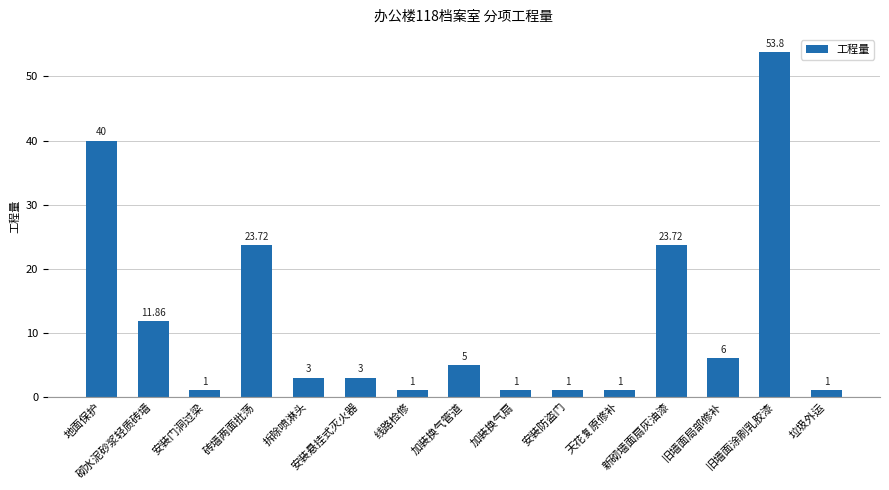

Approximately how many times larger is the value at 旧墙面局部修补 compared to 加装换气扇?

6.0